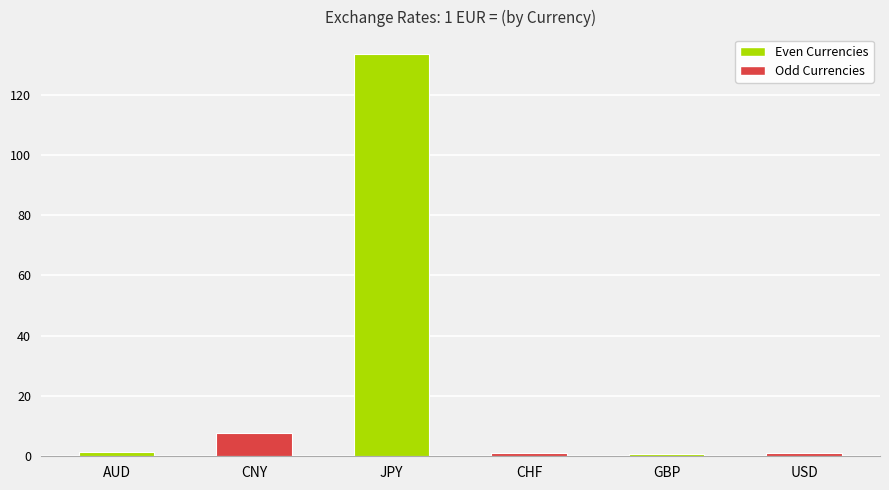

What is the smallest value displayed?

0.9